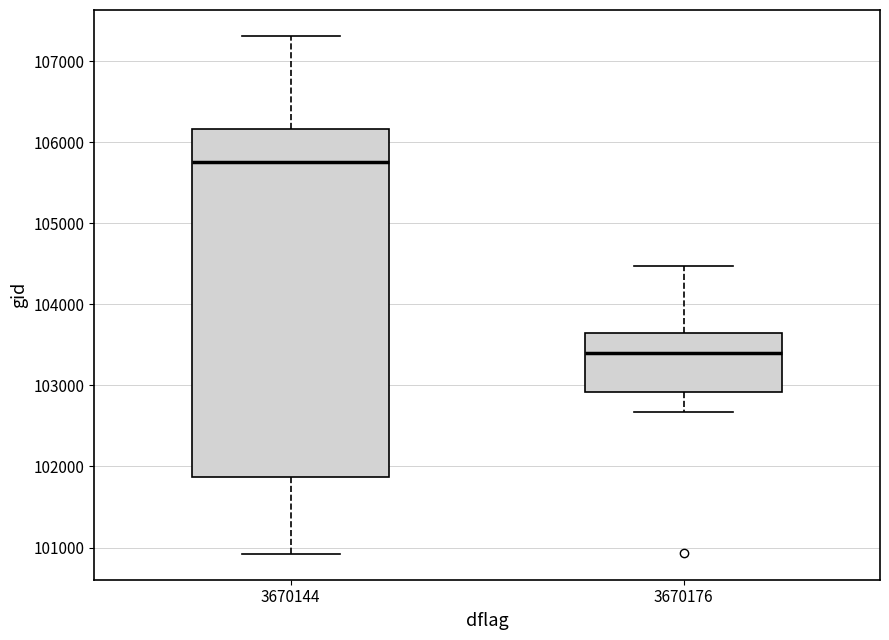

Reading left to right, read every box against the y-axis: the position of its median line, the range the box covers, and the ends of its whiskers. The values are not printed on the chart, so give them approximately, as read against the axis.

3670144: median 105700, box 101900 to 106200, whiskers 100900 to 107300
3670176: median 103400, box 102900 to 103600, whiskers 102700 to 104500